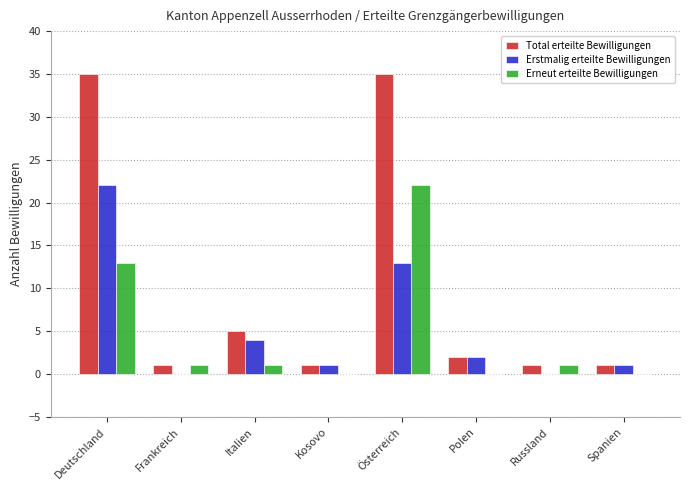

Reading right to left, list all the values displayed in this chart.

Total erteilte Bewilligungen: Spanien=1	Russland=1	Polen=2	Österreich=35	Kosovo=1	Italien=5	Frankreich=1	Deutschland=35
Erstmalig erteilte Bewilligungen: Spanien=1	Russland=0	Polen=2	Österreich=13	Kosovo=1	Italien=4	Frankreich=0	Deutschland=22
Erneut erteilte Bewilligungen: Spanien=0	Russland=1	Polen=0	Österreich=22	Kosovo=0	Italien=1	Frankreich=1	Deutschland=13